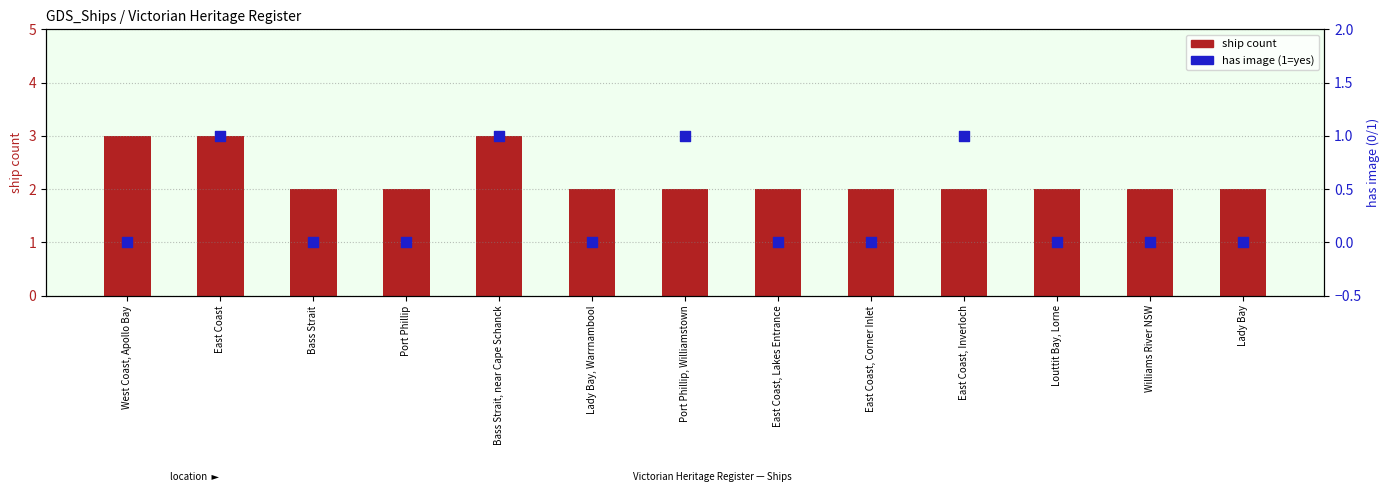

Which series has the largest total across all categories?

ship count